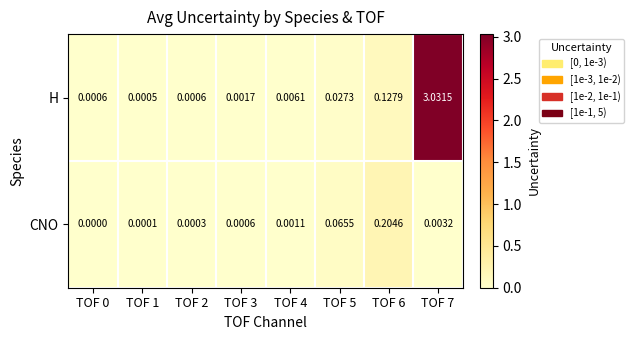

Which series has the widest spread of values?

H